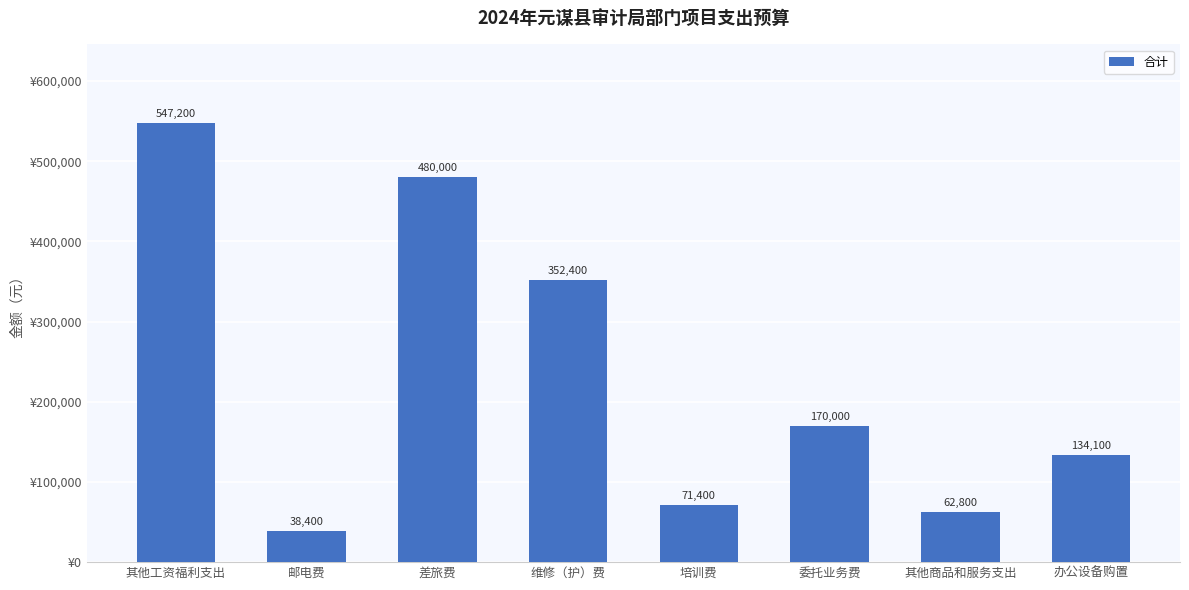

At which label is the value closest to 292800?

维修（护）费